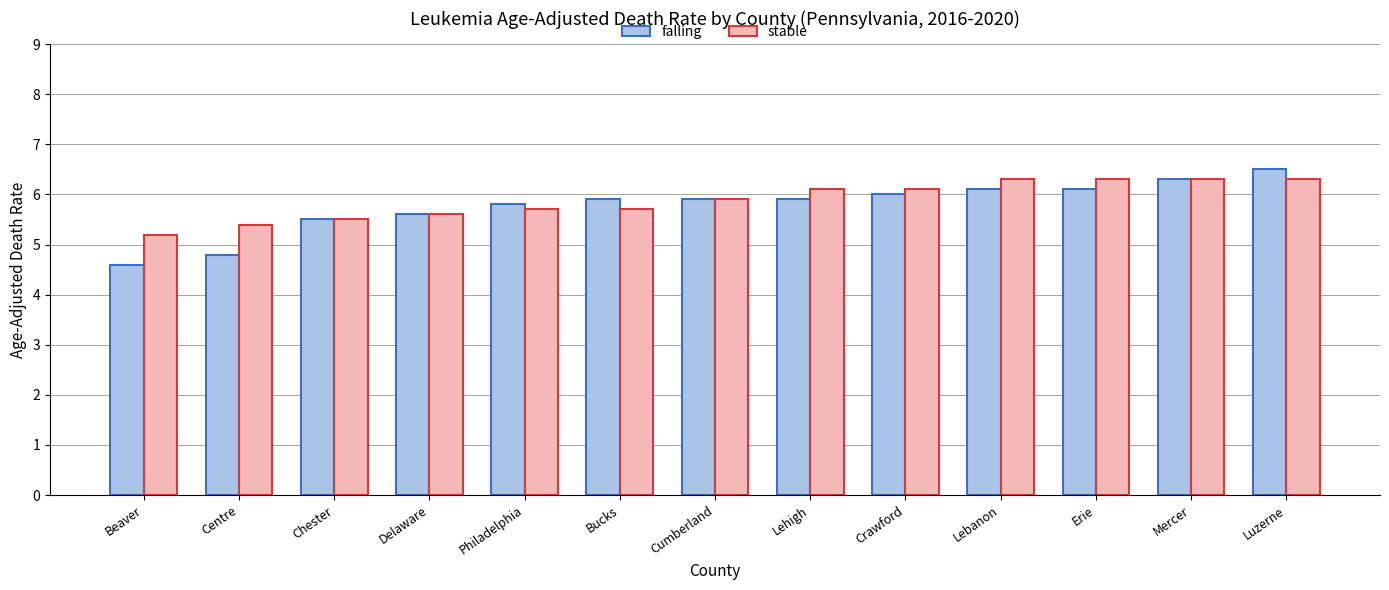

What is the average value of the stable series?

5.9